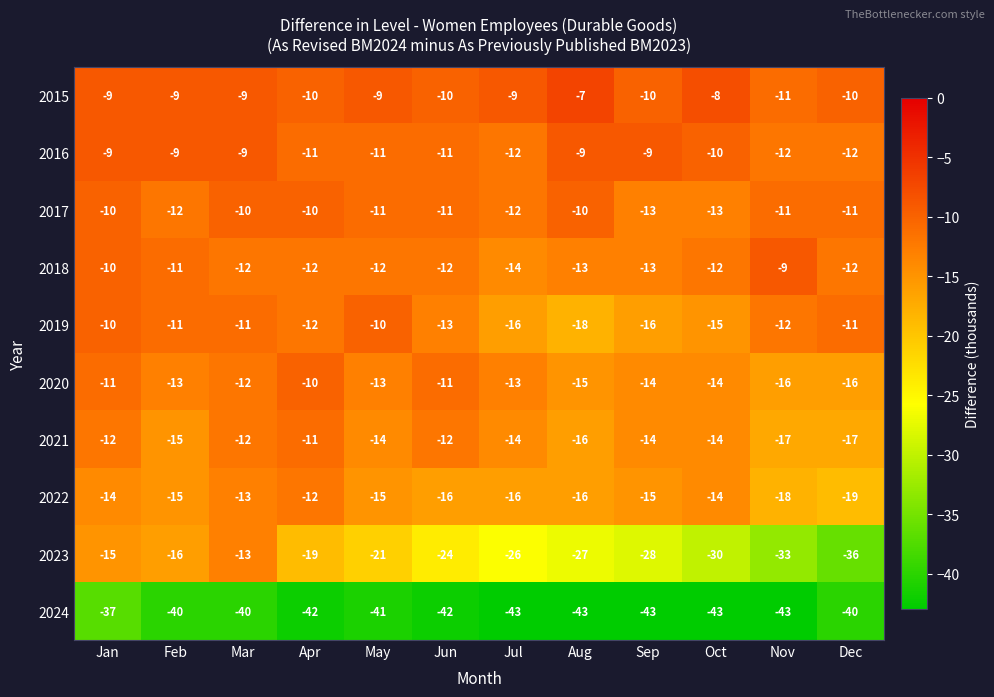

What is the total value across all series at Sep?

-175